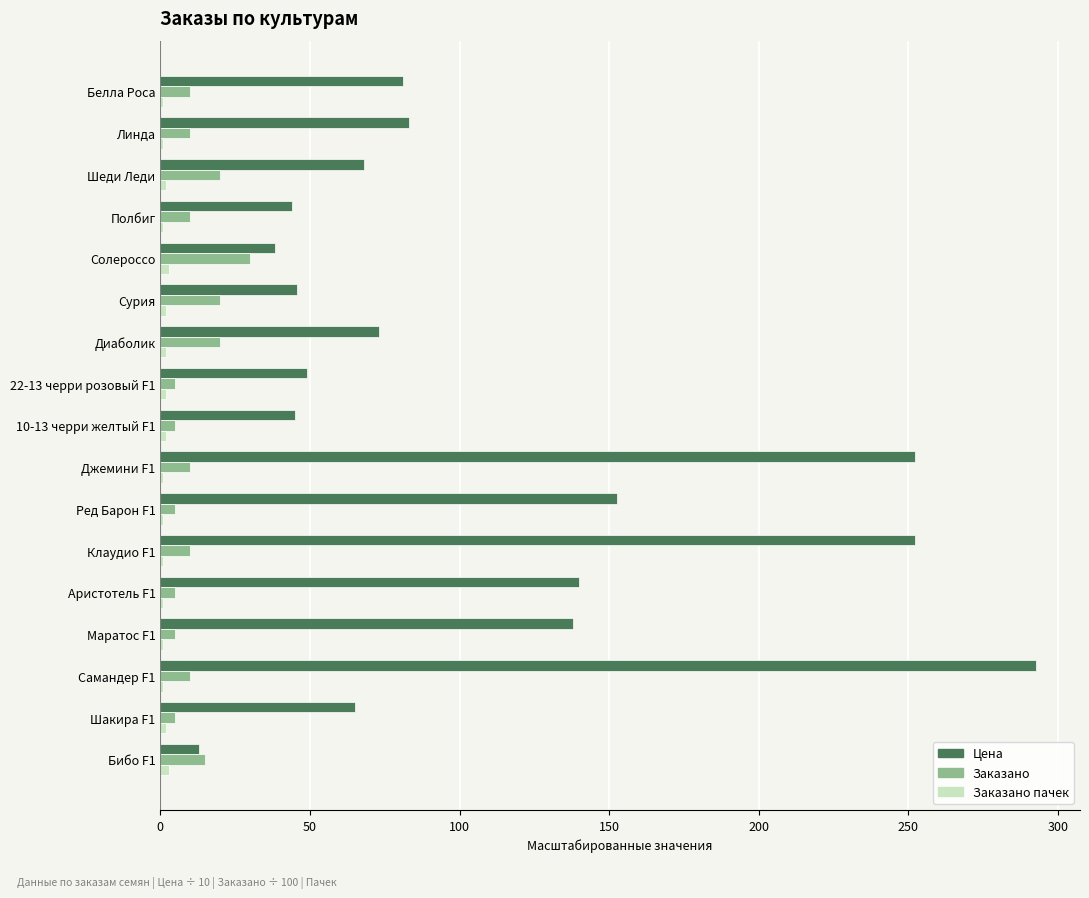

What is the greatest value displayed?

292.7